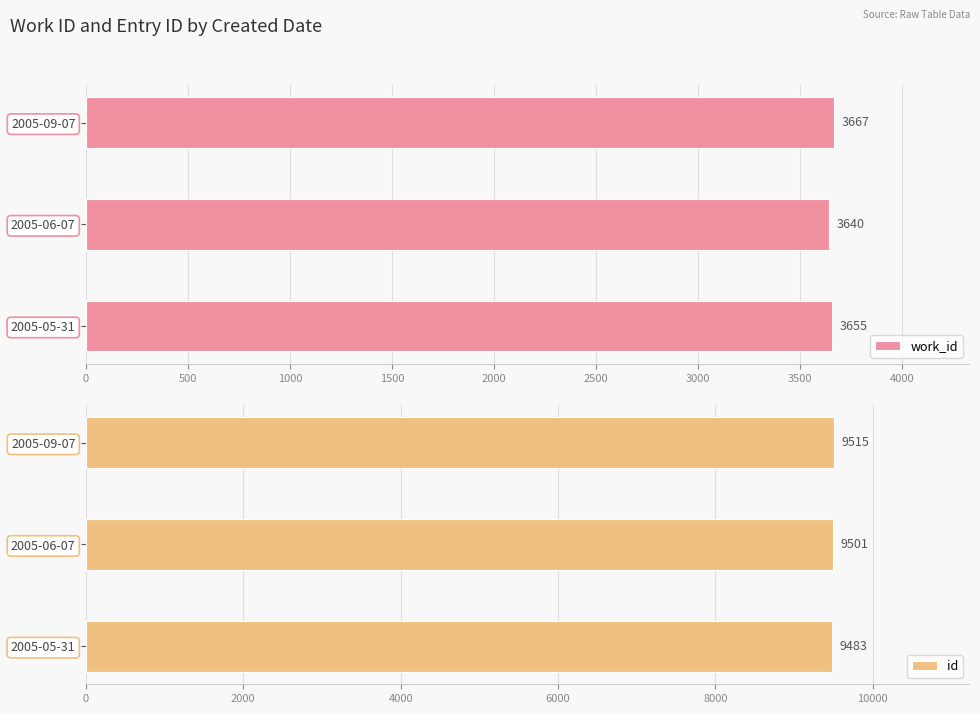

What is the difference between the maximum and minimum values in the work_id series?

27